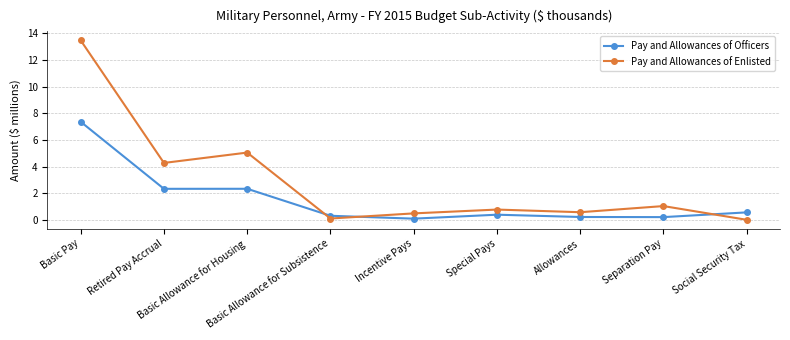

What position from the right is Basic Pay?

9